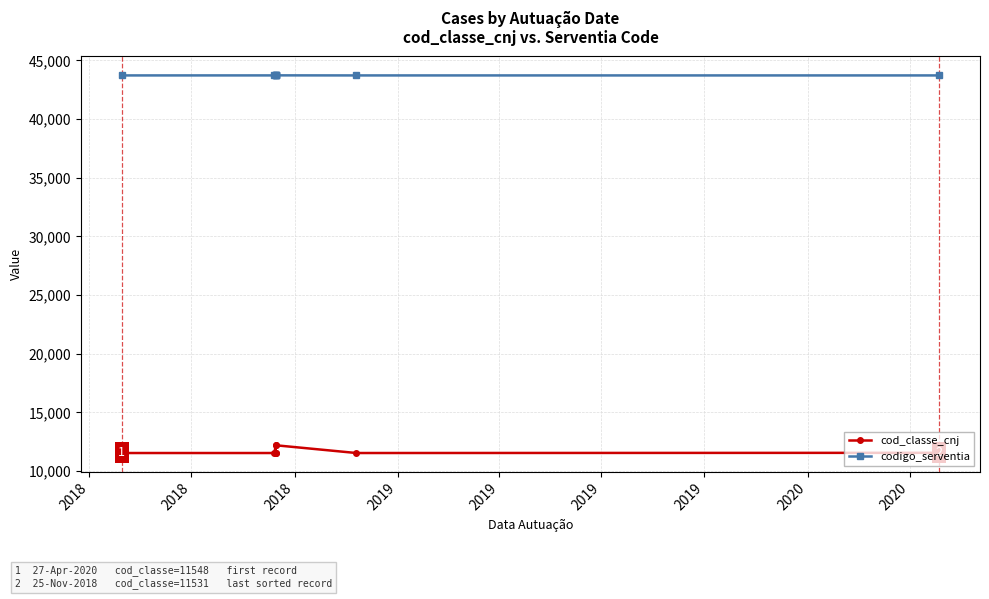

At which category does cod_classe_cnj reach its first local valley?

2019